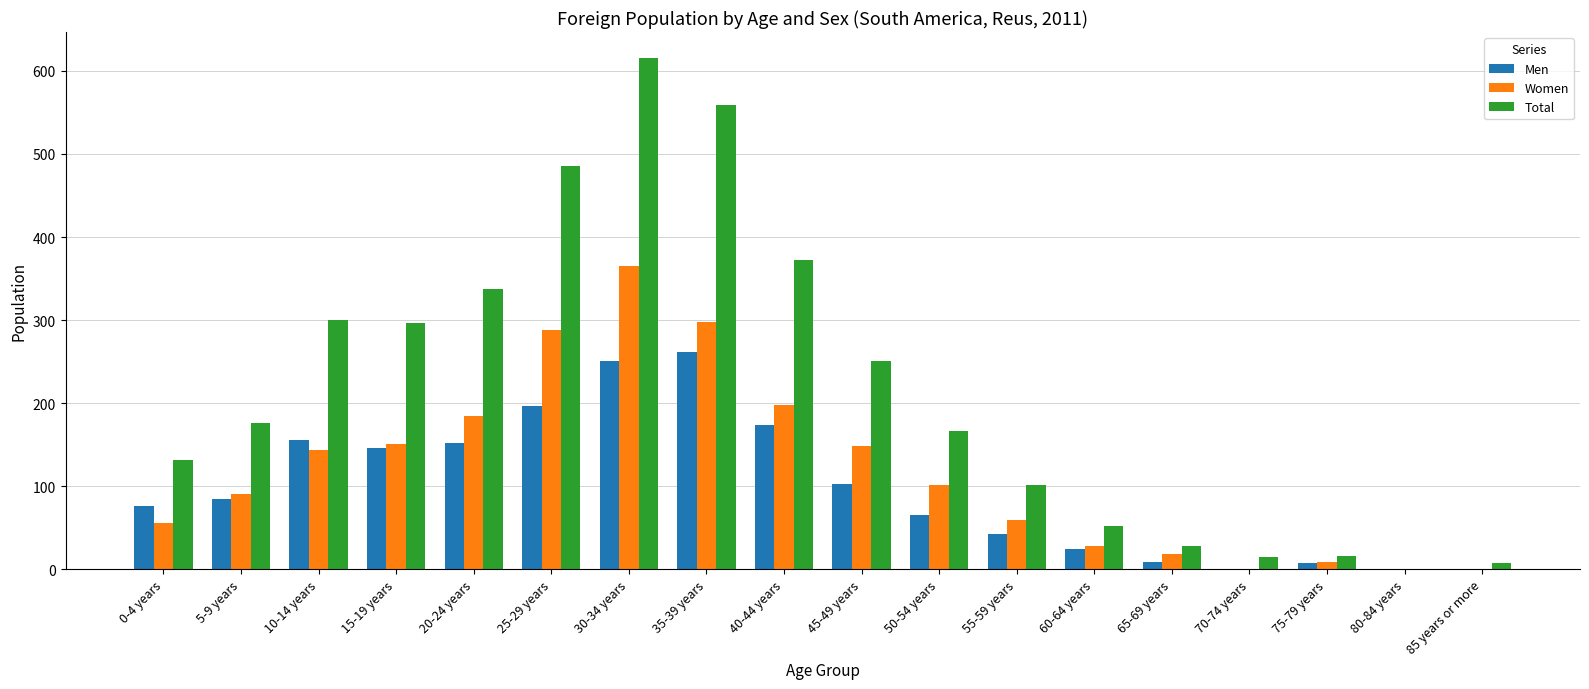

What is the greatest value displayed?

616